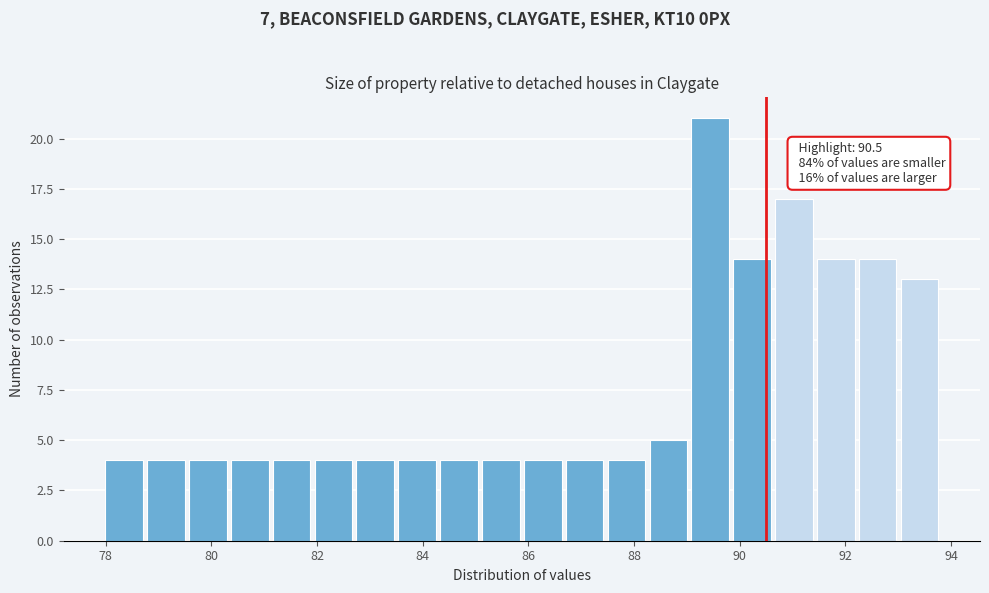

Read against the x-axis, roughly where is the centre of the tallest bar?

89.4